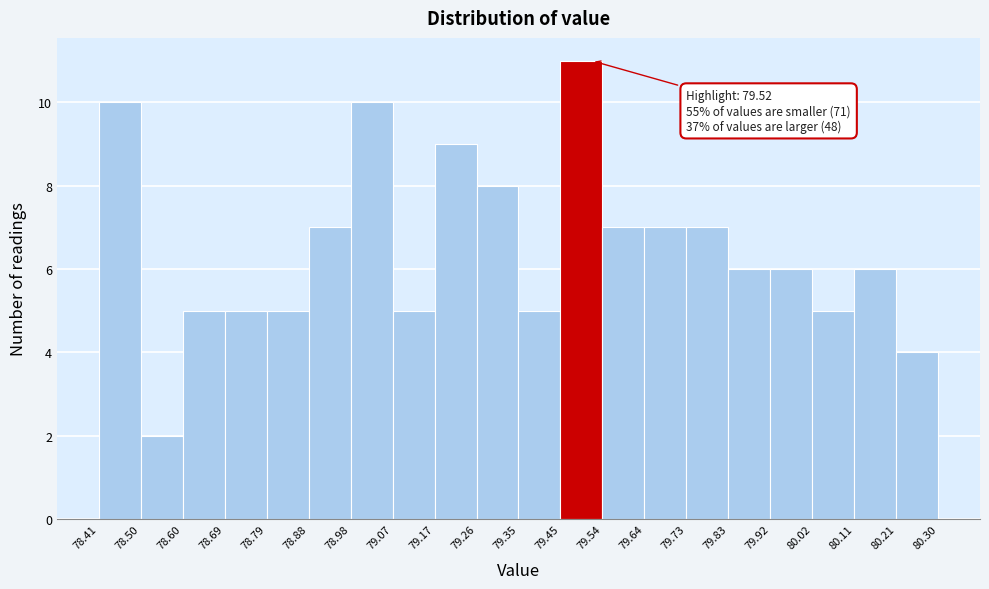

Which range on the x-axis has the tallest bar?

79.45 to 79.54